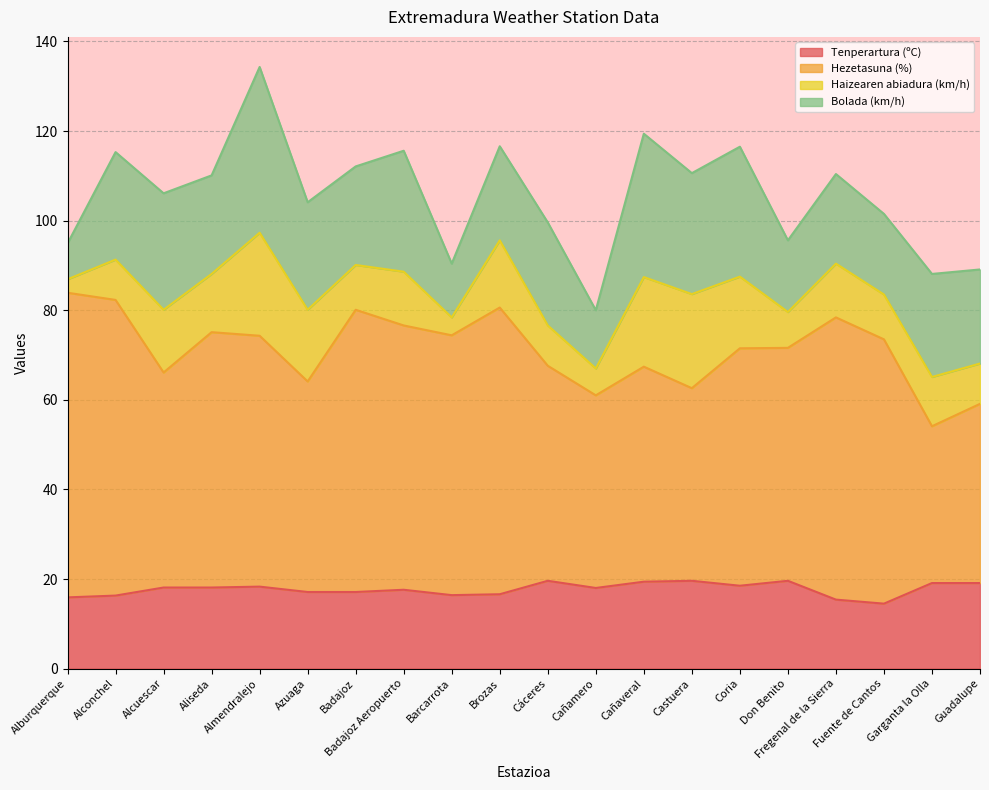

What is the label of the 20th point from the left?

Guadalupe